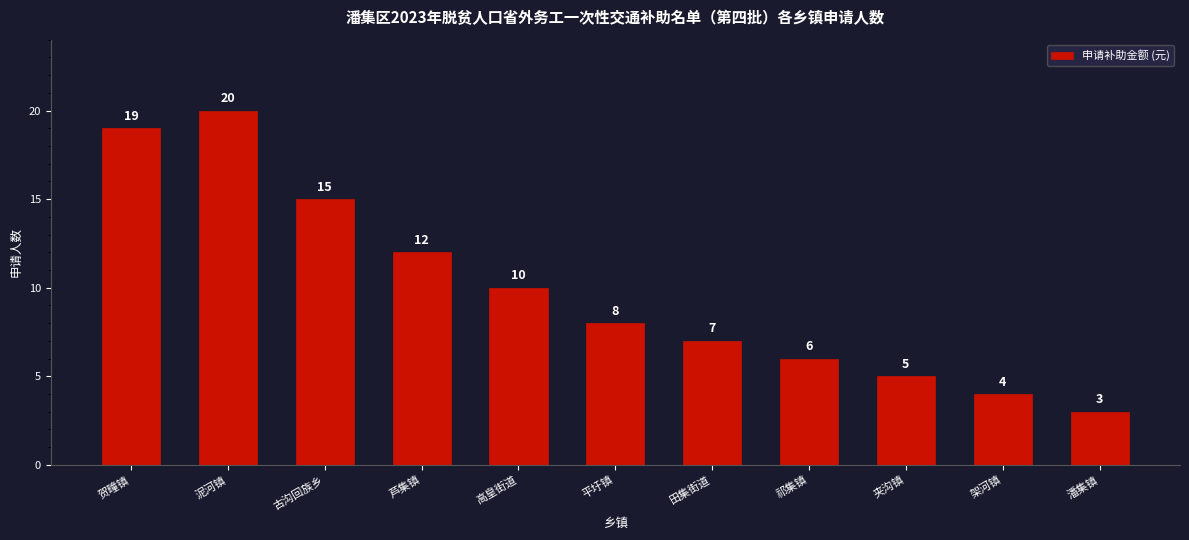

How many data points does each series have?

11